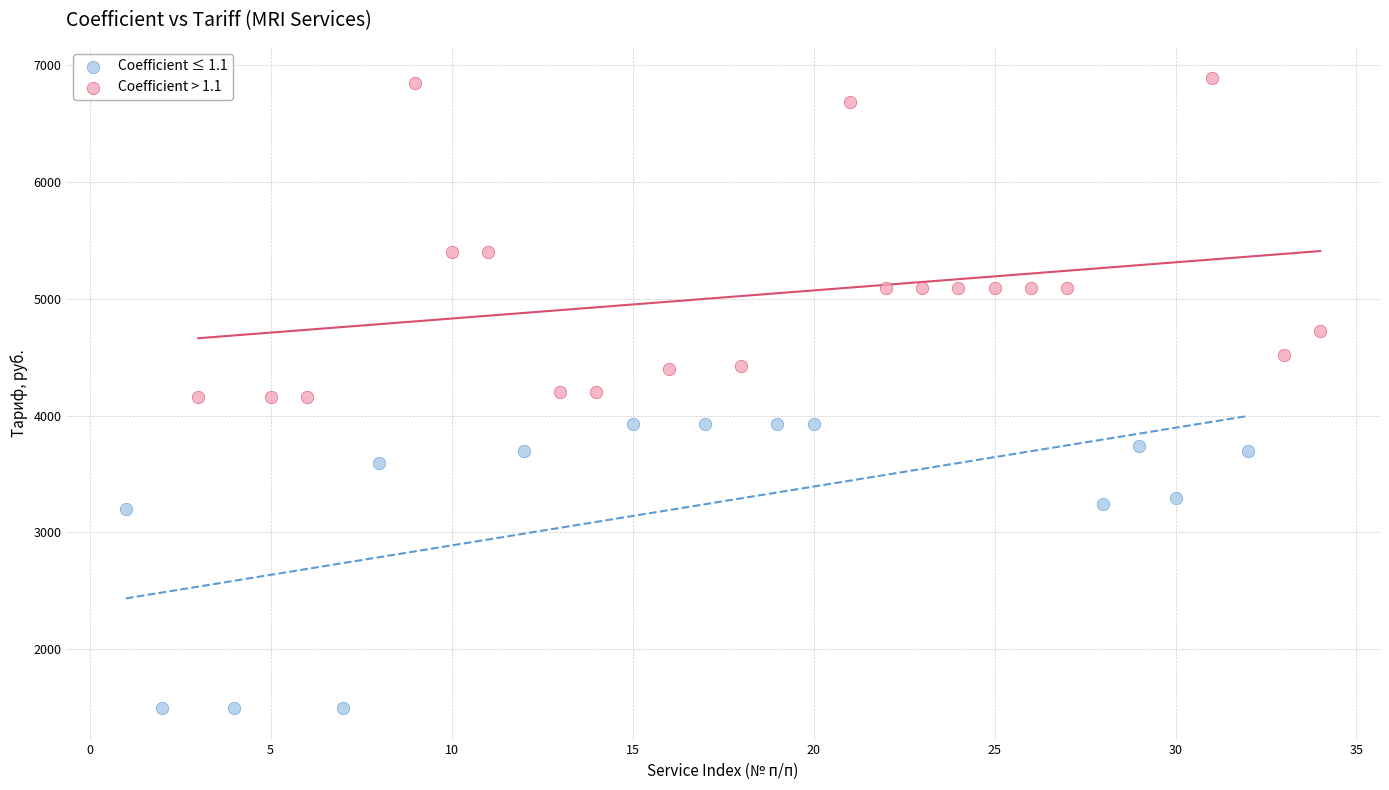

Which series contains the lowest Y value?

Coefficient ≤ 1.1